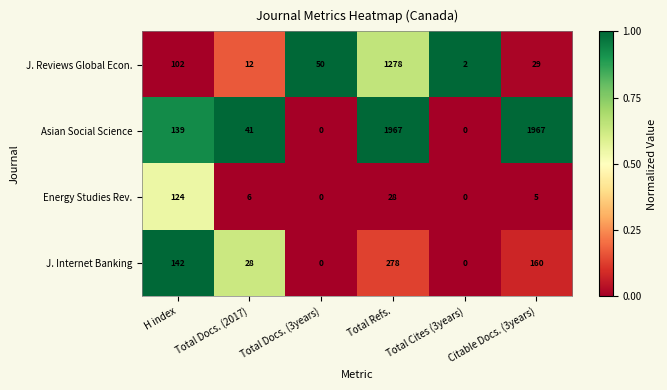

What is the approximate value of J. Internet Banking at H index?

142